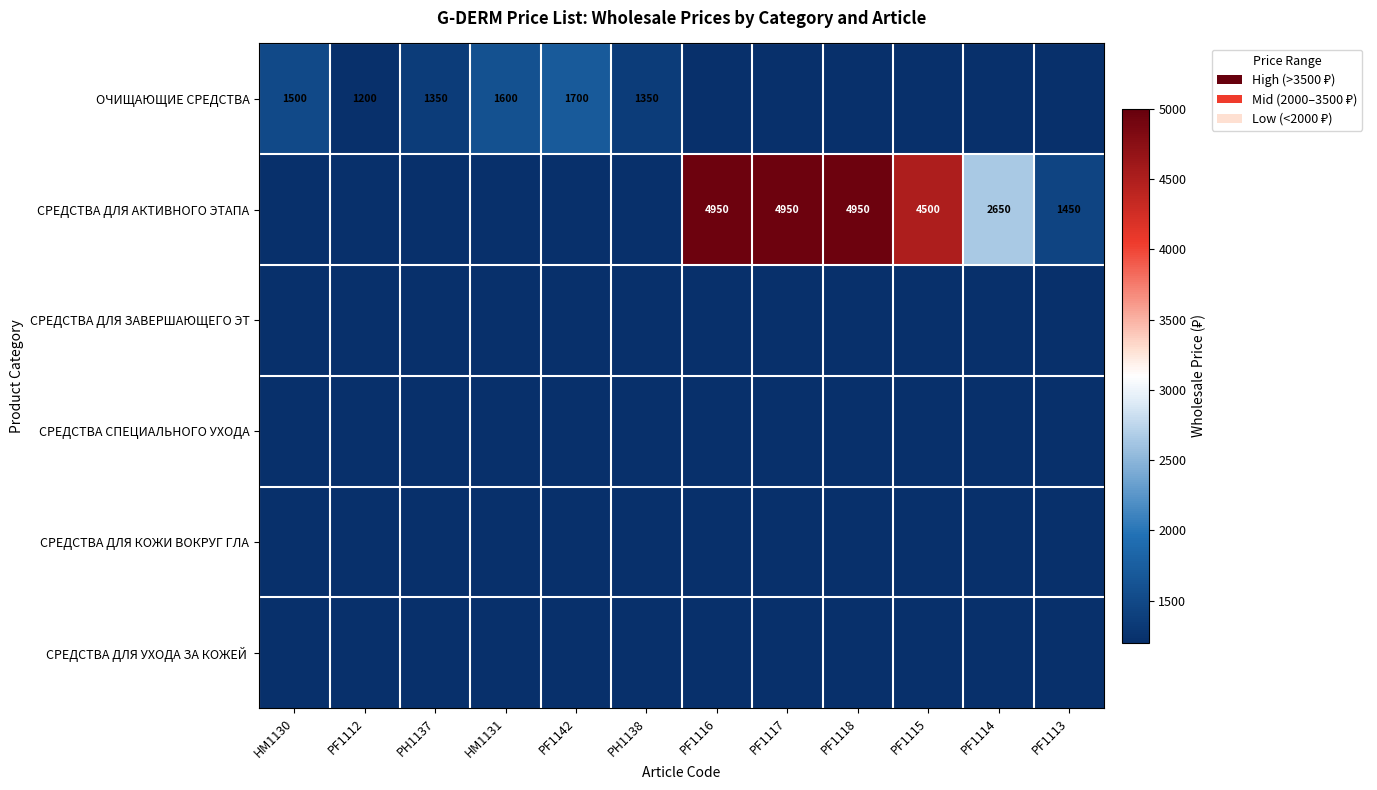

Is it true that СРЕДСТВА ДЛЯ АКТИВНОГО ЭТАПА equals 4950 at PF1117?

True